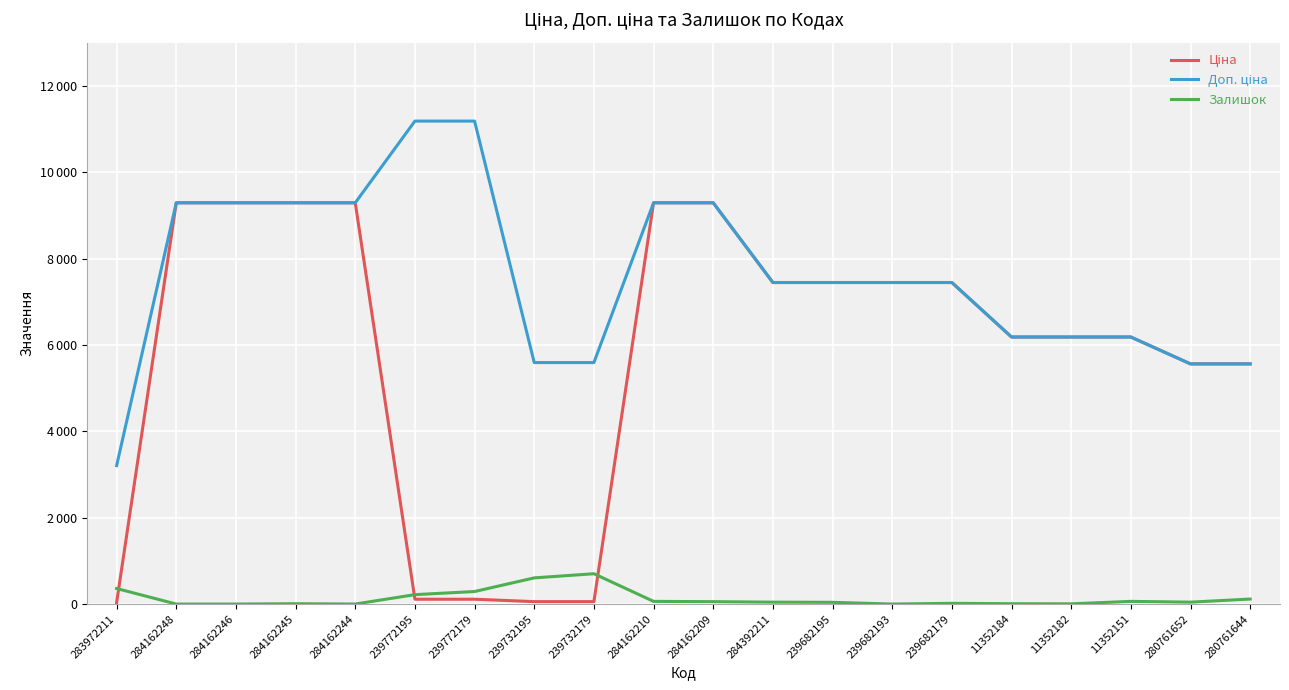

Is this an area chart (filled region under the line)?

No